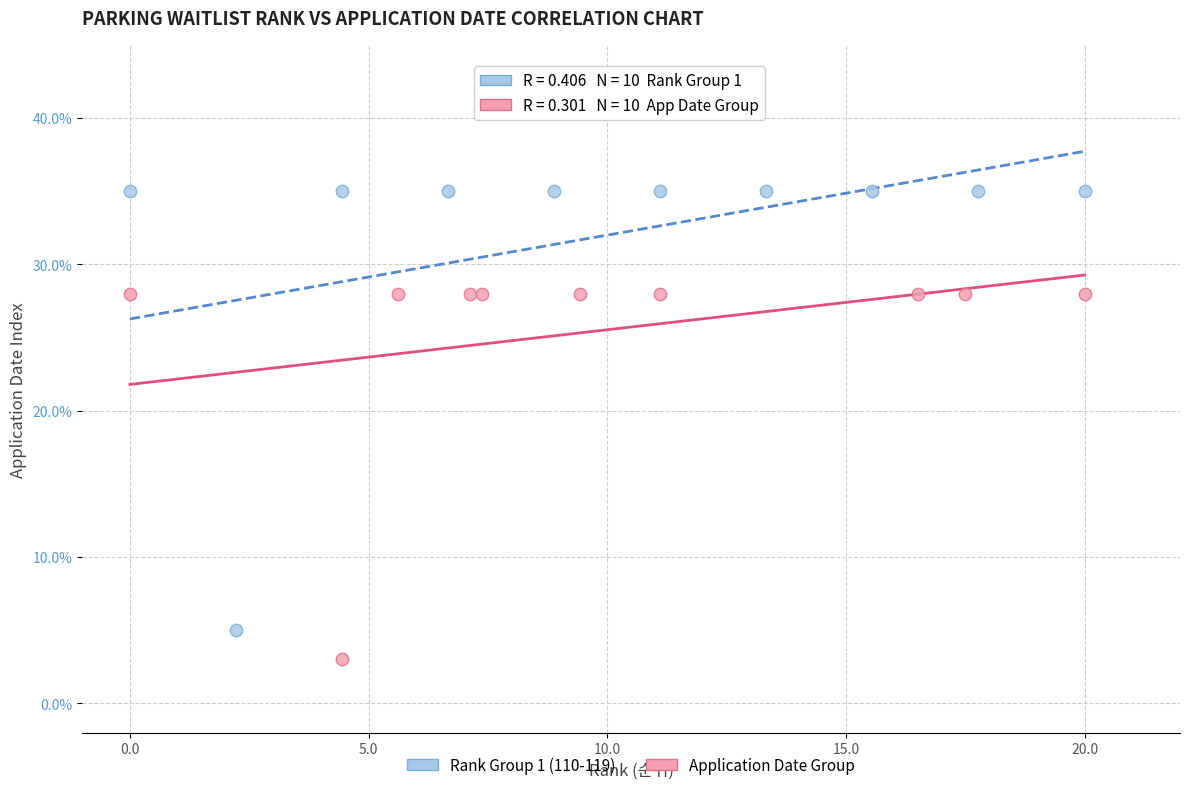

Which series reaches the minimum Y coordinate?

Application Date Group